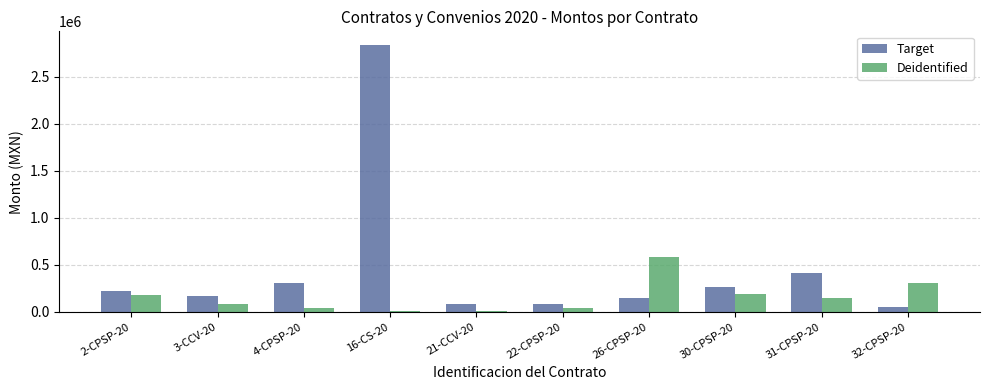

Count the number of categories in the chart.

10